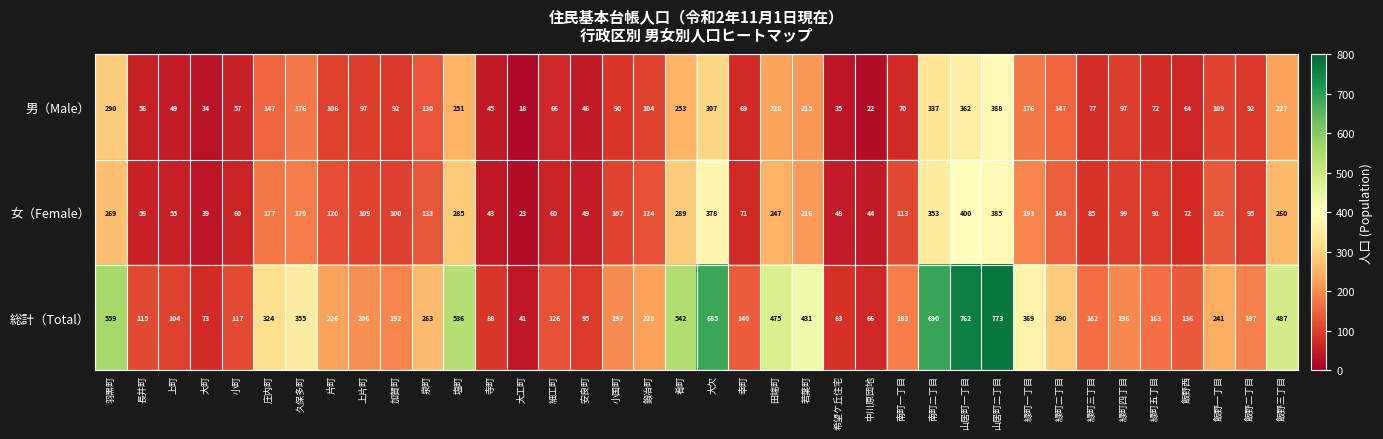

Rank the series by their maximum value, from highest to lowest.

総計（Total）, 女（Female）, 男（Male）